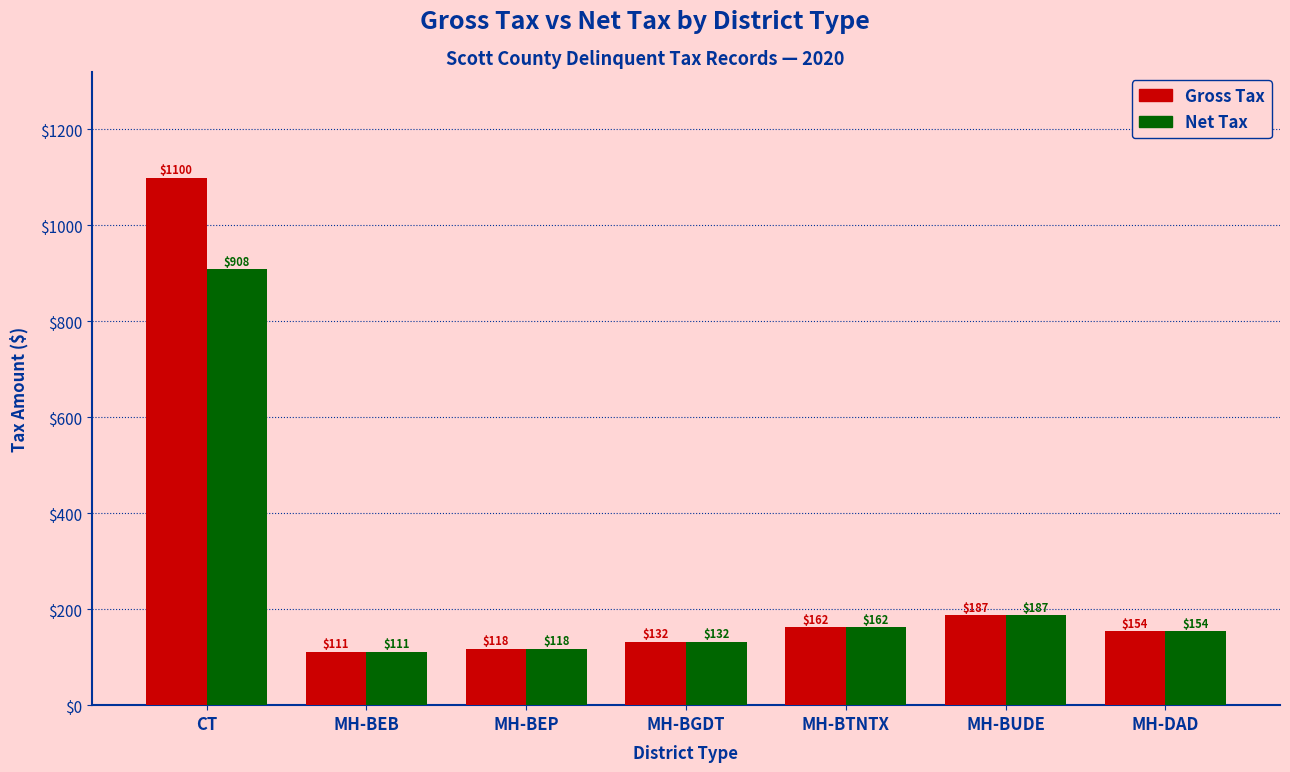

How many groups of bars are there?

7